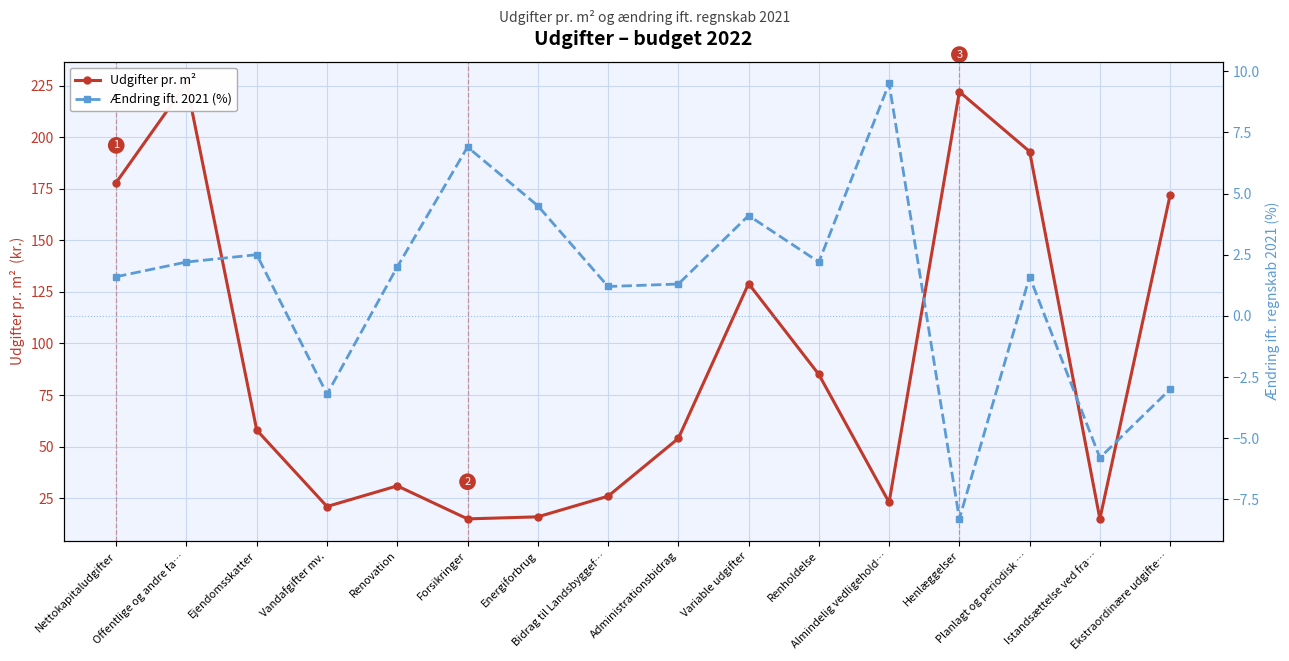

In Udgifter pr. m², how many points are higher than both neighbors (excluding endpoints)?

4